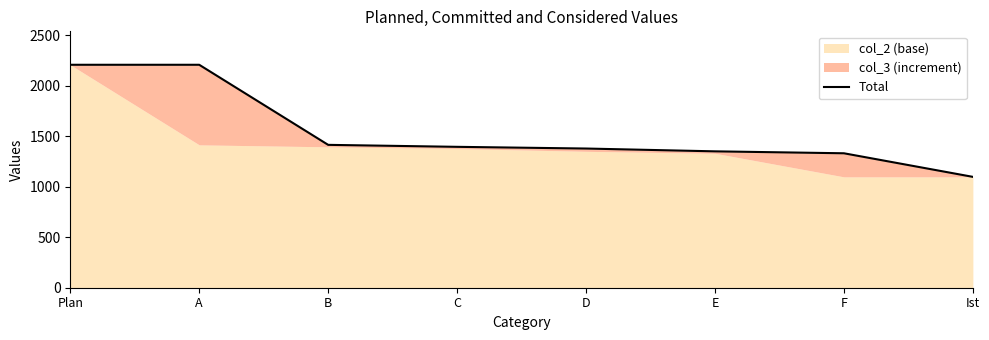

What is the difference between the second highest and minimum values?

1109.3